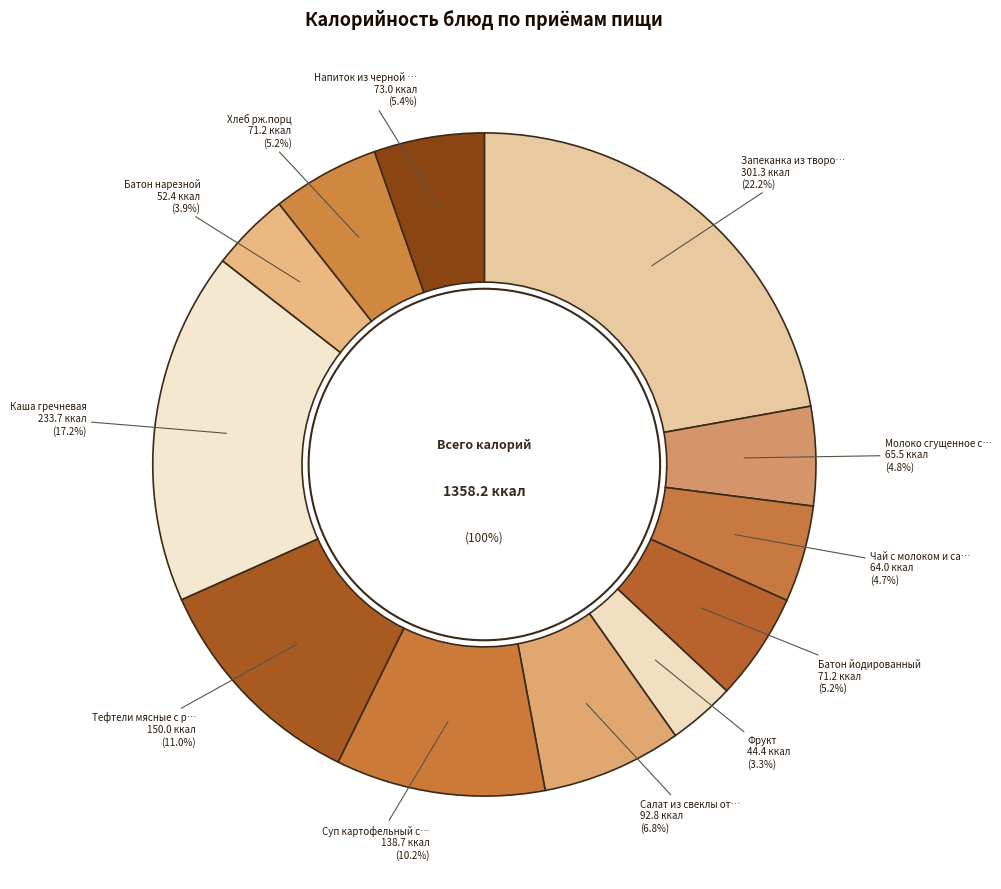

How much of the chart is everything except Чай с молоком и сахаром?

95.3%